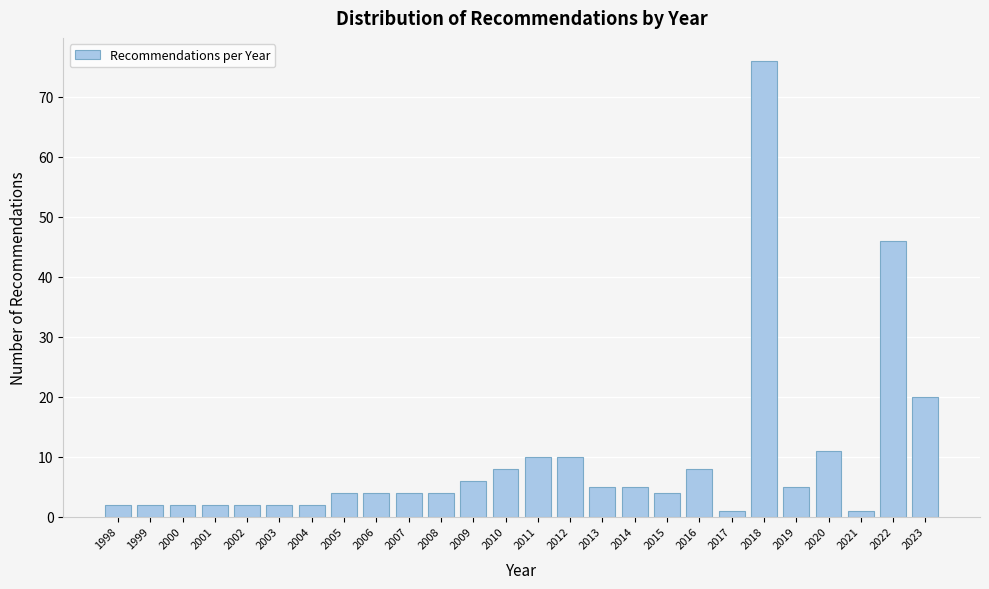

Reading right to left, list all the values displayed in this chart.

2023=20	2022=46	2021=1	2020=11	2019=5	2018=76	2017=1	2016=8	2015=4	2014=5	2013=5	2012=10	2011=10	2010=8	2009=6	2008=4	2007=4	2006=4	2005=4	2004=2	2003=2	2002=2	2001=2	2000=2	1999=2	1998=2